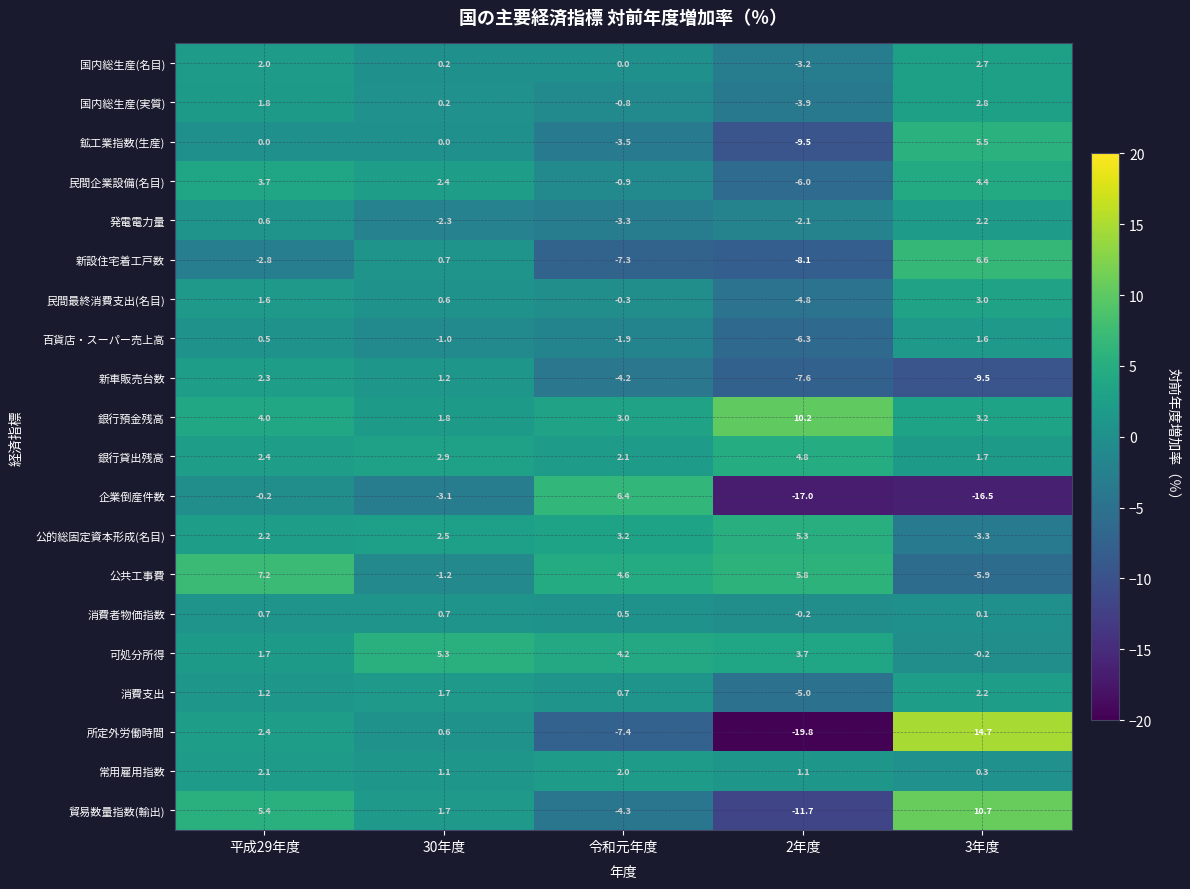

Which series has the largest range (max minus min)?

所定外労働時間